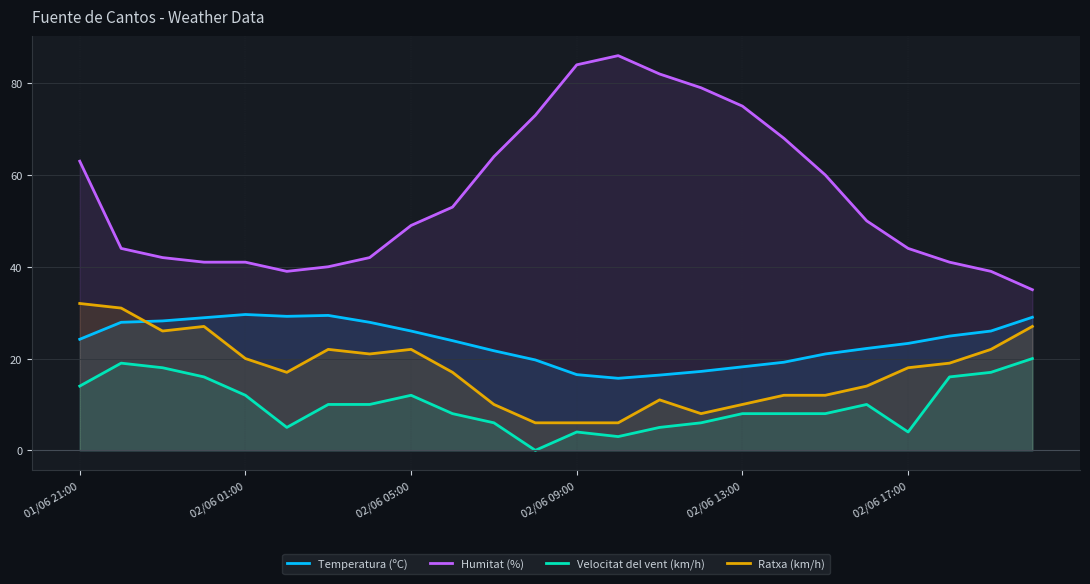

What is the difference between the Velocitat del vent (km/h) values at 02/06 05:00 and 02/06 01:00?

0.0